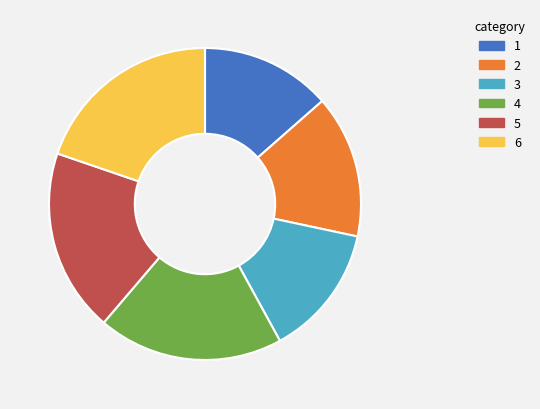

True or false: 1 accounts for 14% of the total.

True